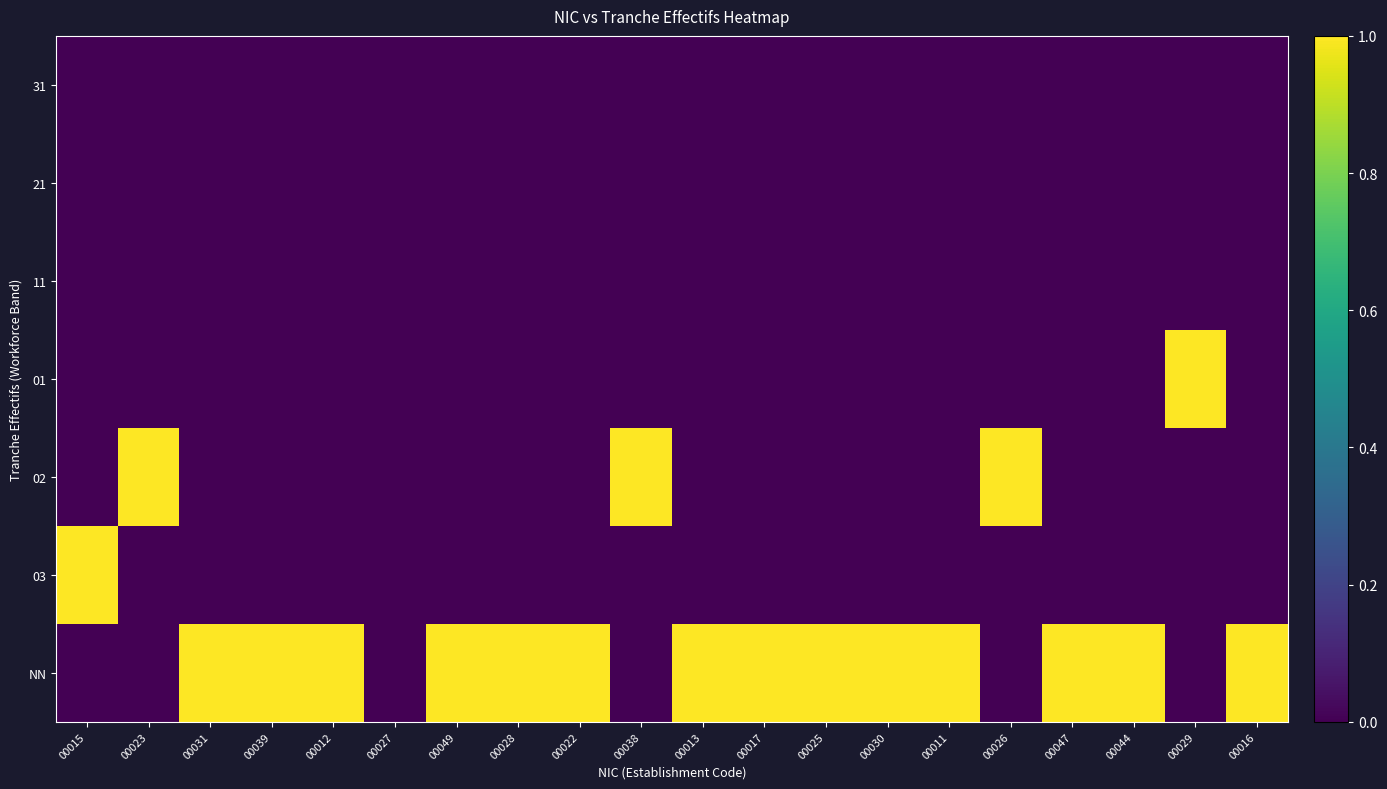

Count the number of categories in the chart.

20